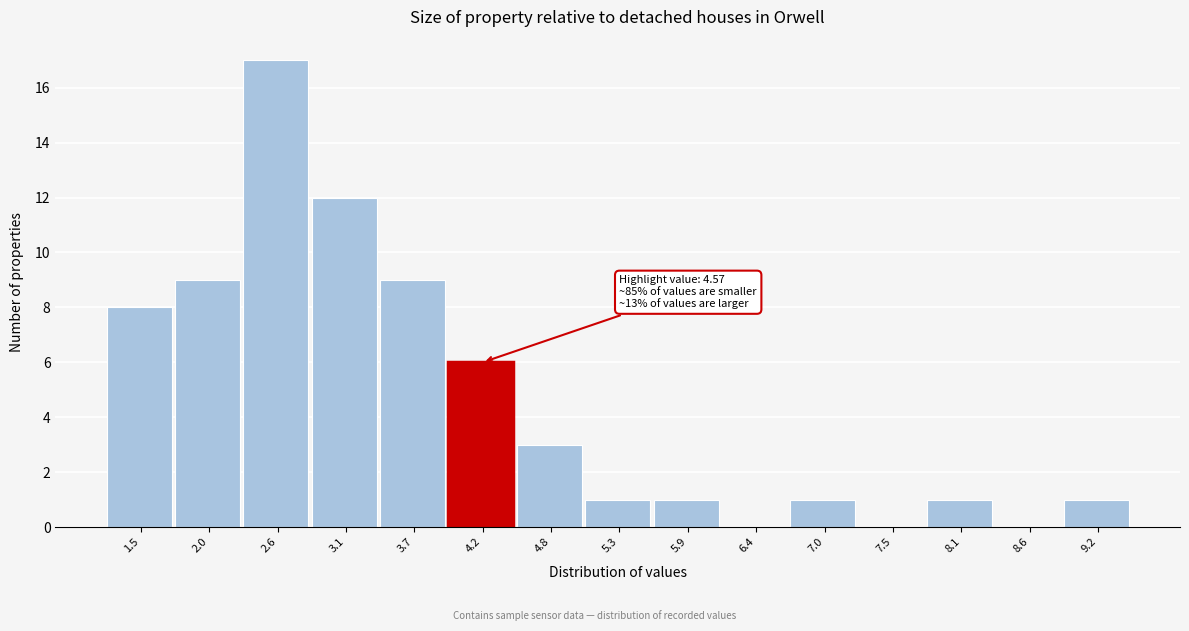

Reading left to right, list all the values displayed in this chart.

1.5=8	2.0=9	2.6=17	3.1=12	3.7=9	4.2=6	4.8=3	5.3=1	5.9=1	6.4=0	7.0=1	7.5=0	8.1=1	8.6=0	9.2=1